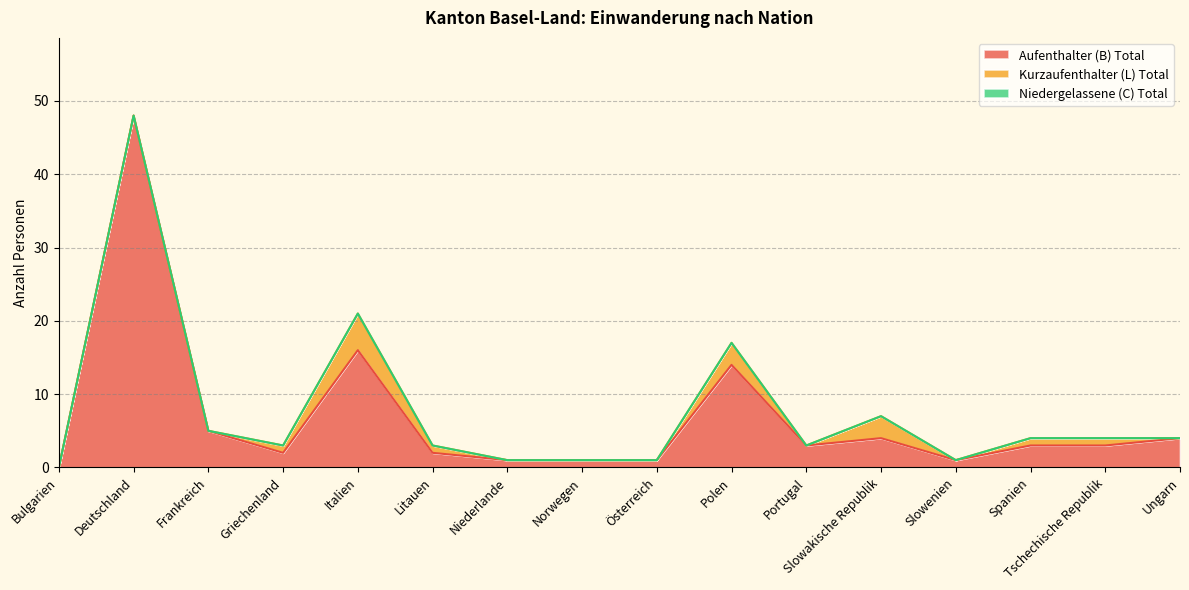

True or false: Kurzaufenthalter (L) Total has a value of 1 at Griechenland.

True